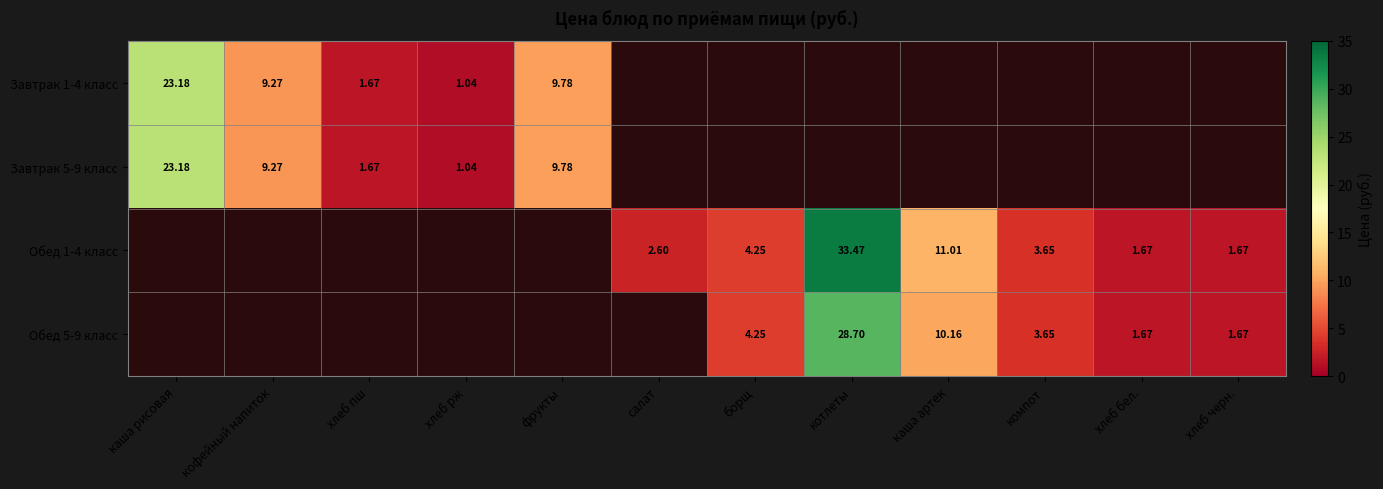

At which category does the chart reach its peak across all series?

котлеты